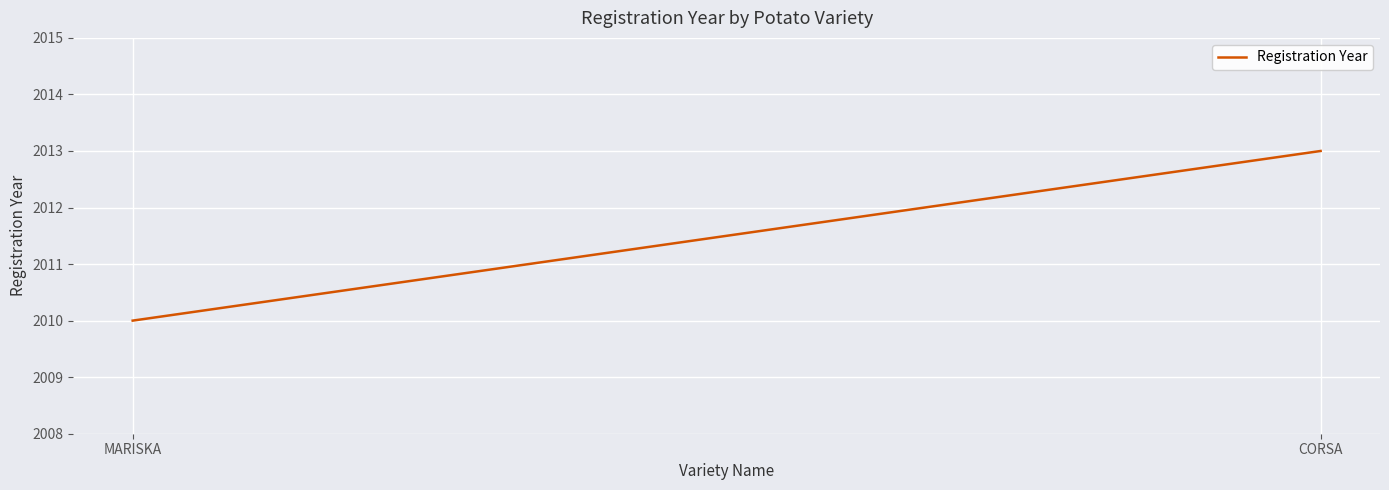

How many lines are shown in the chart?

1